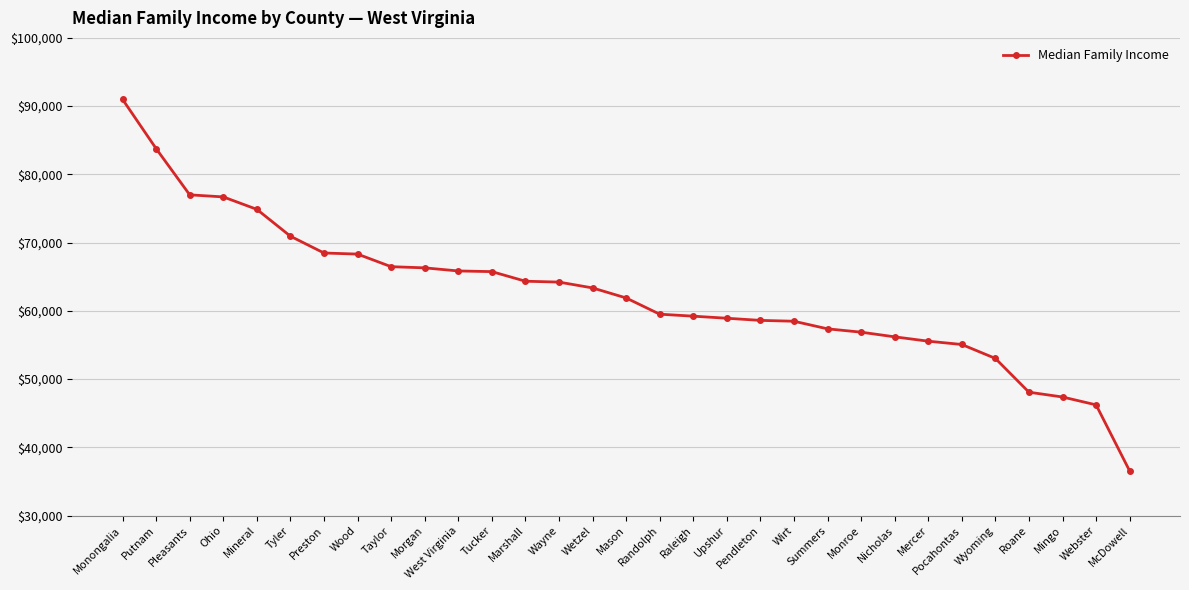

What is the label of the 23rd point from the right?

Taylor